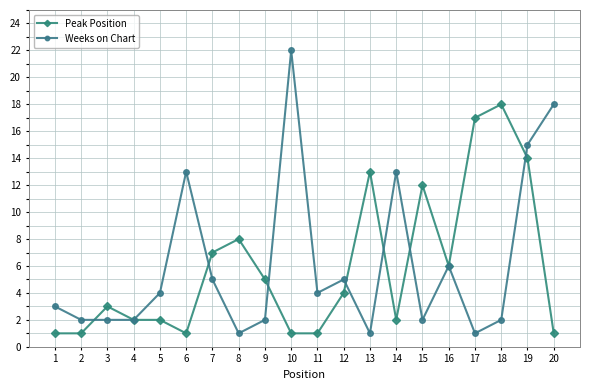

Reading right to left, what are all the values shown in this chart?

Peak Position: 1	14	18	17	6	12	2	13	4	1	1	5	8	7	1	2	2	3	1	1
Weeks on Chart: 18	15	2	1	6	2	13	1	5	4	22	2	1	5	13	4	2	2	2	3